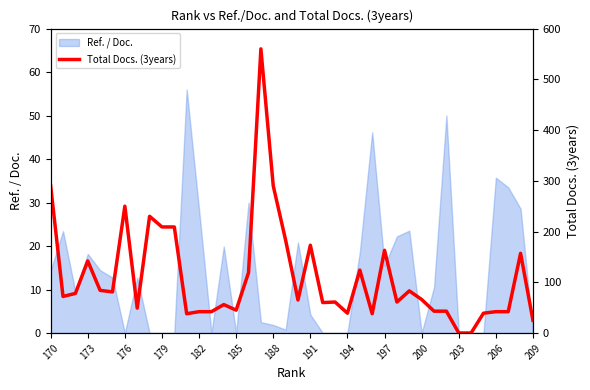

The Ref. / Doc. series shows 4.2 at 191. True or false?

True